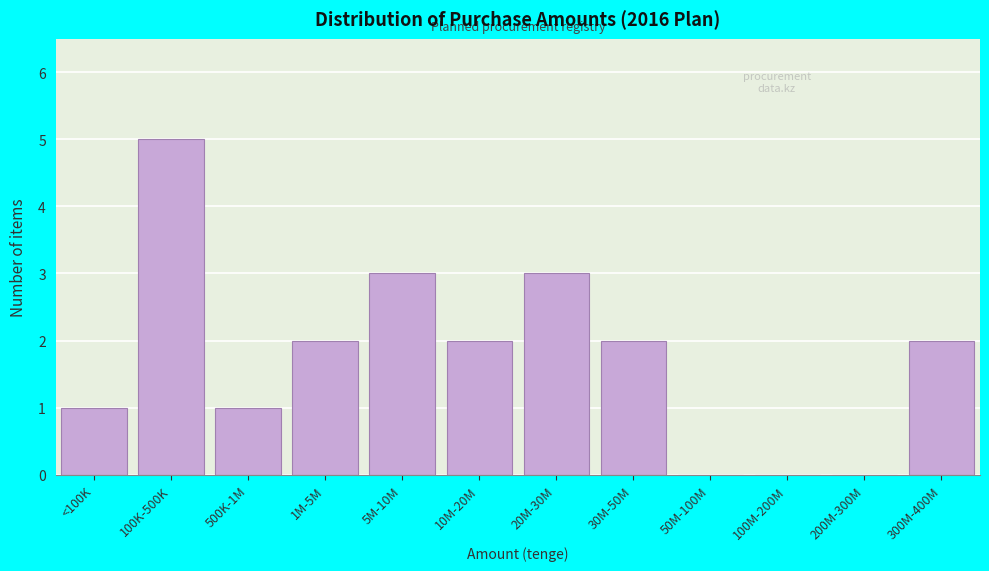

Reading left to right, what are all the values shown in this chart?

<100K=1	100K-500K=5	500K-1M=1	1M-5M=2	5M-10M=3	10M-20M=2	20M-30M=3	30M-50M=2	50M-100M=0	100M-200M=0	200M-300M=0	300M-400M=2